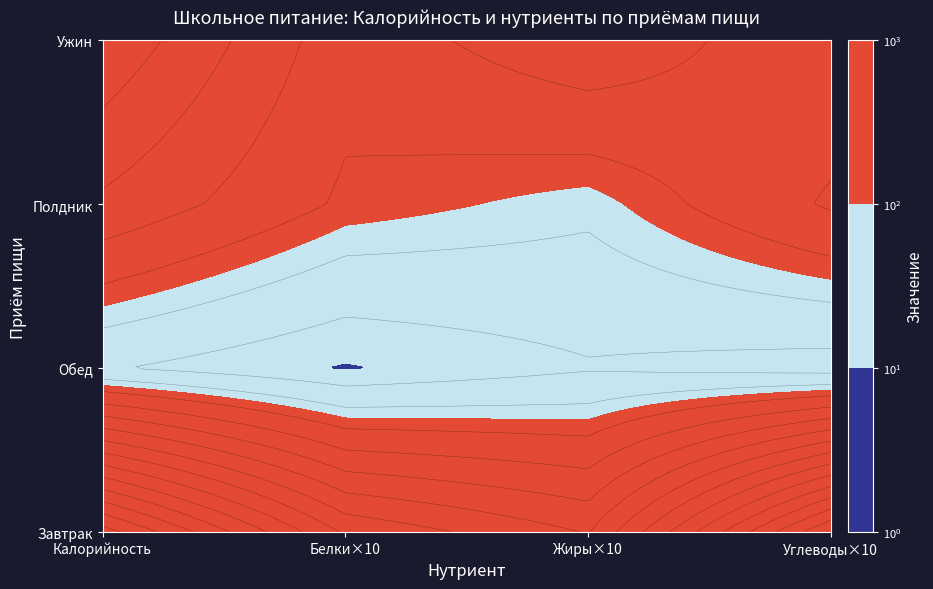

The Икра кабачковая series shows 17.0 at 0. True or false?

False